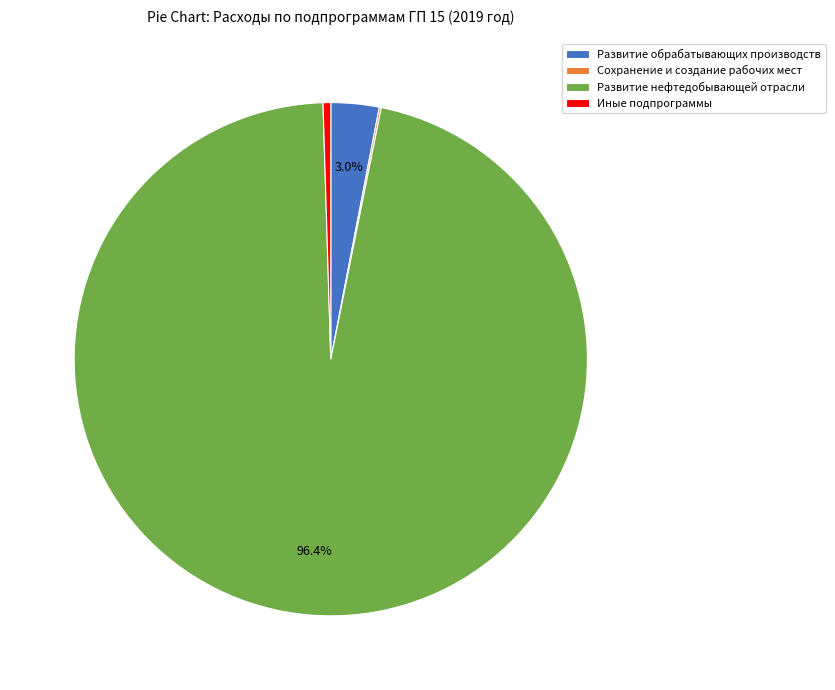

To the nearest percent, what is the average slice percentage?

25%